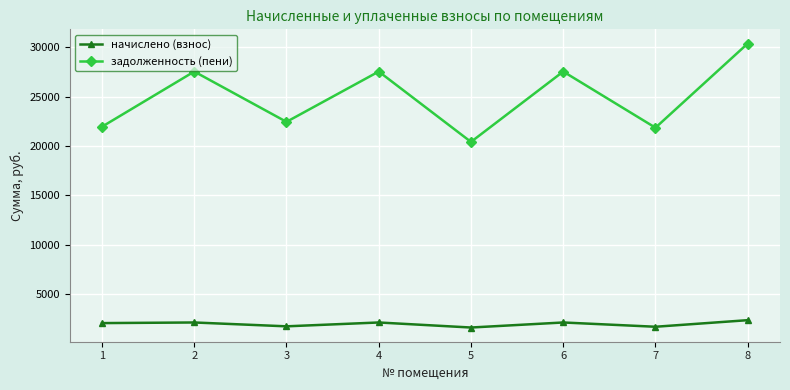

Rank the series at 8 from highest to lowest value.

задолженность (пени), начислено (взнос)